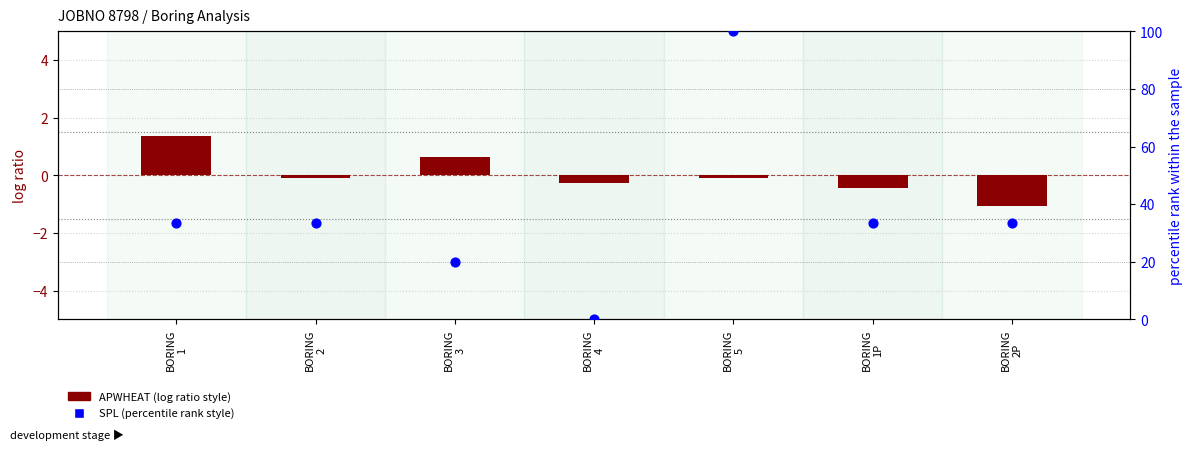

At which category is the sum across all series the highest?

BORING
5